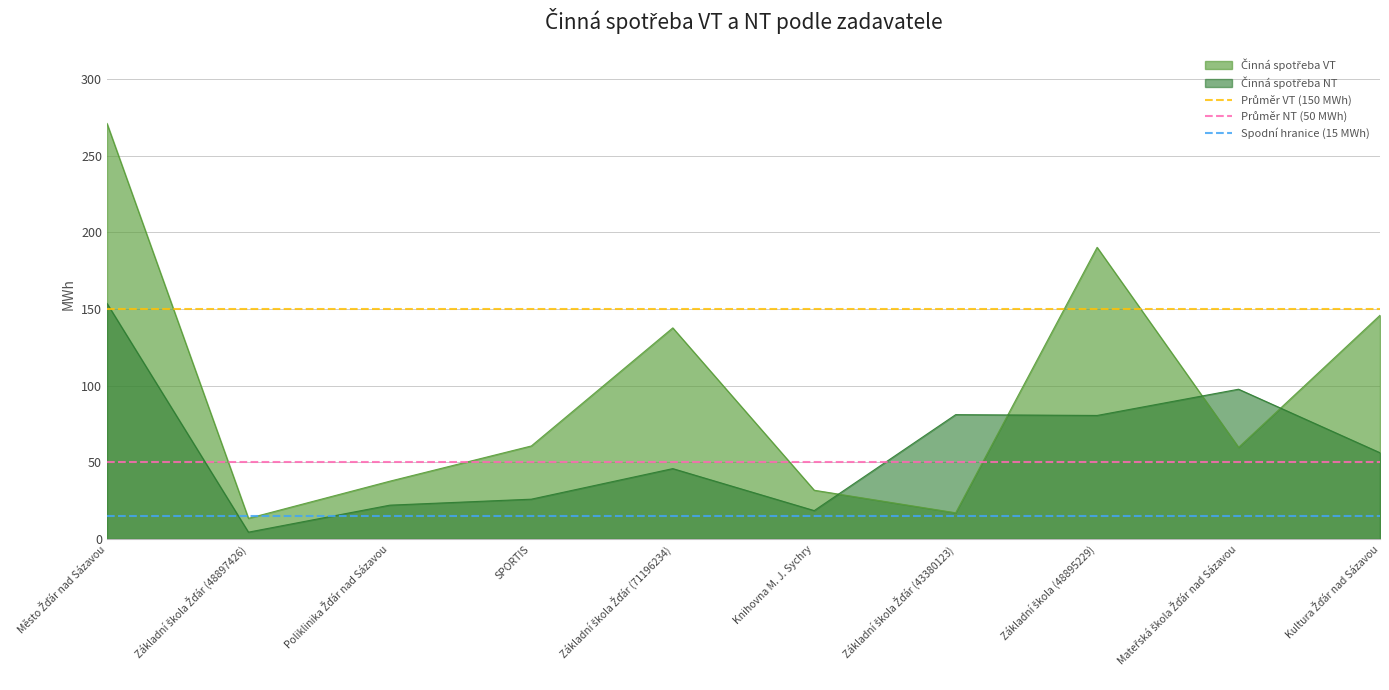

The Průměr VT (150 MWh) series shows 249 at Město Žďár nad Sázavou. True or false?

False